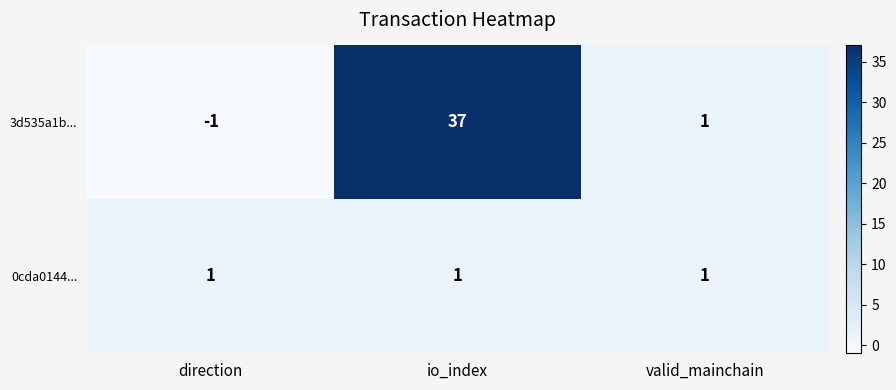

Rank the series by their maximum value, from lowest to highest.

0cda0144..., 3d535a1b...